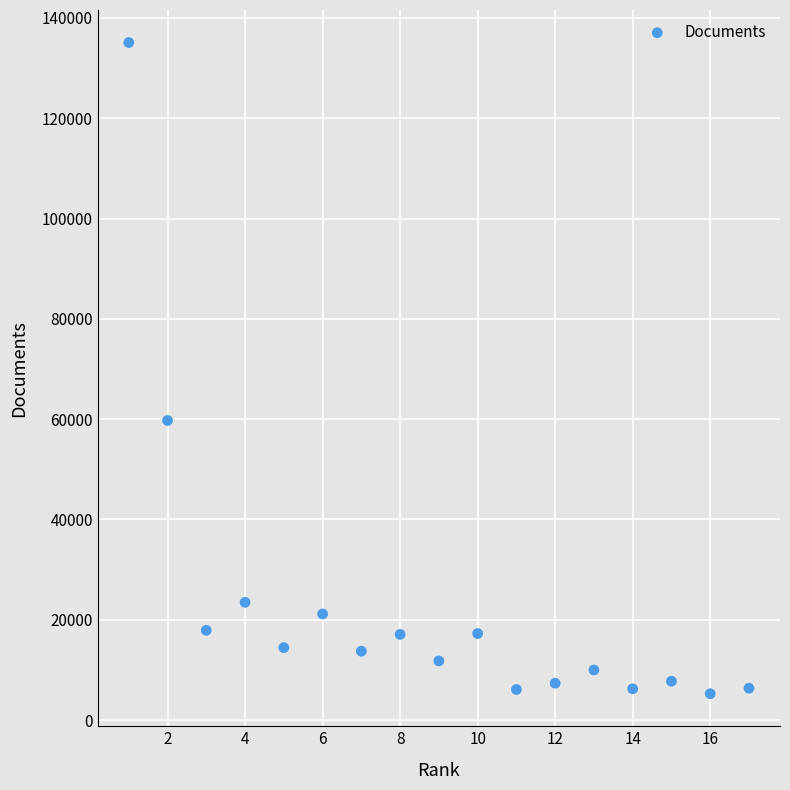

What is the range of X values (max minus min)?

16